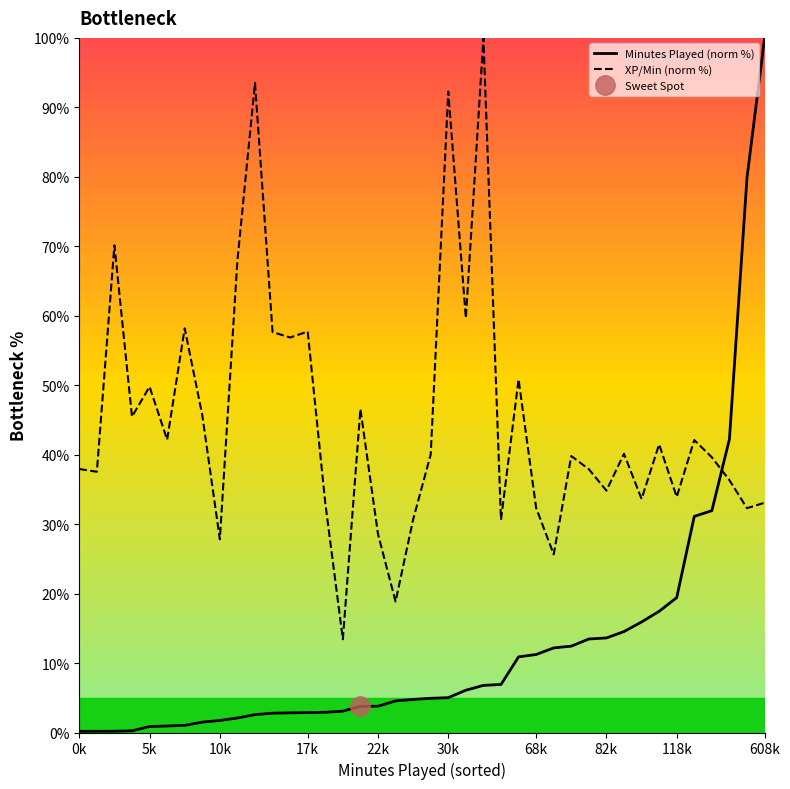

Which series has the widest spread of values?

Minutes Played (norm %)